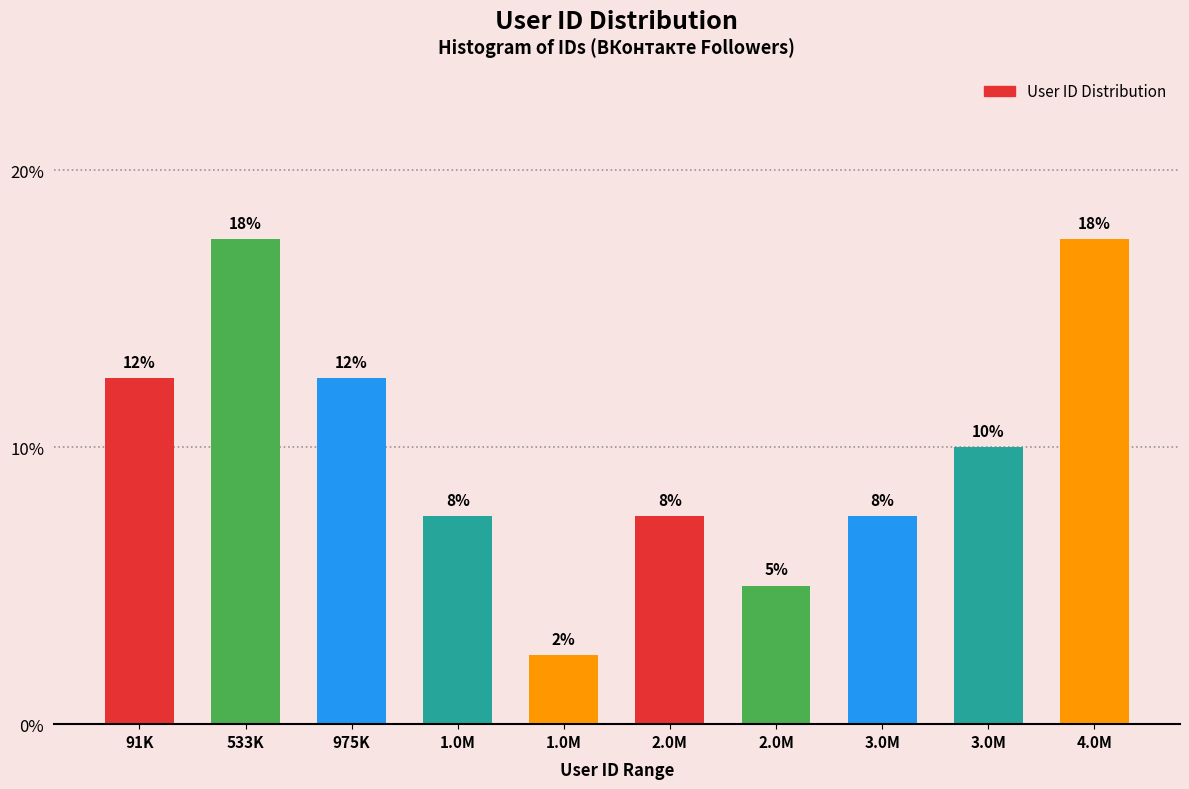

How many bars are there in total?

10